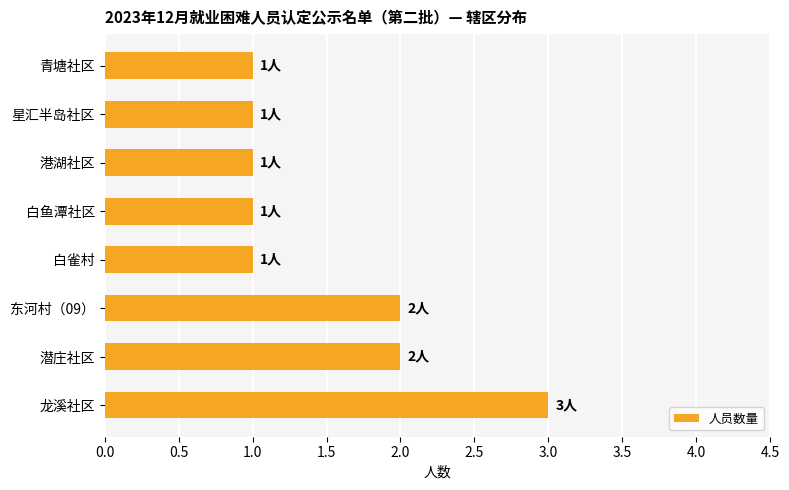

Is it true that the value at 星汇半岛社区 is 1?

True